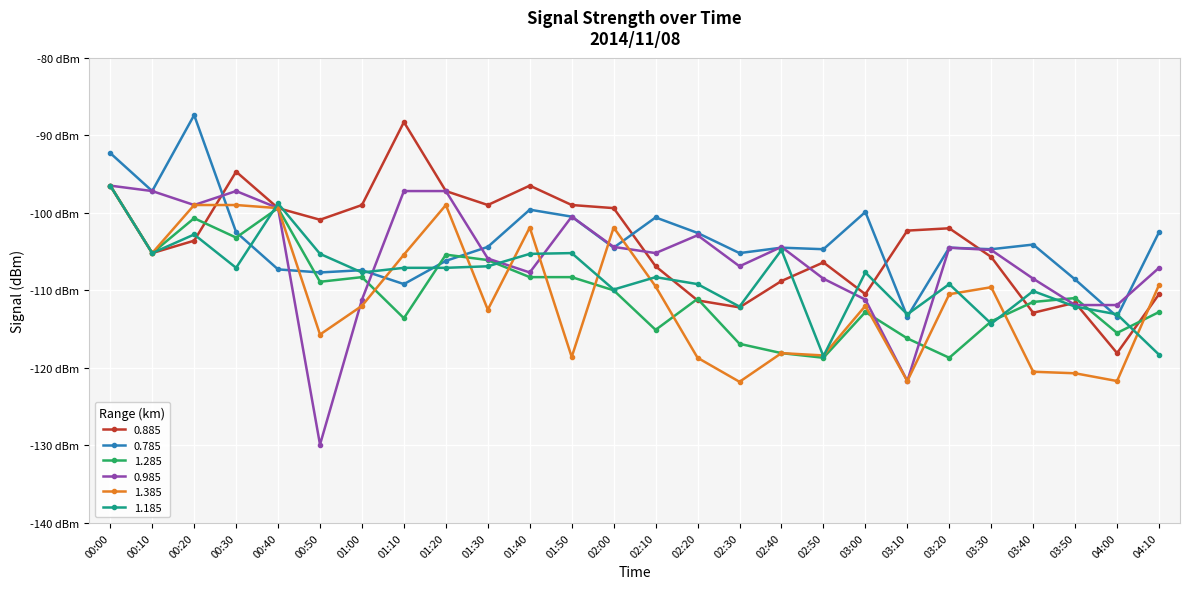

Reading left to right, list all the values displayed in this chart.

0.885: 00:00=-96.5	00:10=-105.2	00:20=-103.6	00:30=-94.7	00:40=-99.4	00:50=-100.9	01:00=-99.0	01:10=-88.3	01:20=-97.2	01:30=-99.0	01:40=-96.5	01:50=-99.0	02:00=-99.4	02:10=-106.9	02:20=-111.3	02:30=-112.2	02:40=-108.8	02:50=-106.4	03:00=-110.5	03:10=-102.3	03:20=-102.0	03:30=-105.7	03:40=-112.9	03:50=-111.6	04:00=-118.1	04:10=-110.5
0.785: 00:00=-92.3	00:10=-97.2	00:20=-87.4	00:30=-102.5	00:40=-107.3	00:50=-107.7	01:00=-107.4	01:10=-109.2	01:20=-106.2	01:30=-104.4	01:40=-99.6	01:50=-100.5	02:00=-104.5	02:10=-100.6	02:20=-102.6	02:30=-105.2	02:40=-104.5	02:50=-104.7	03:00=-99.9	03:10=-113.4	03:20=-104.5	03:30=-104.7	03:40=-104.1	03:50=-108.6	04:00=-113.4	04:10=-102.5
1.285: 00:00=-96.5	00:10=-105.2	00:20=-100.7	00:30=-103.2	00:40=-99.4	00:50=-108.9	01:00=-108.3	01:10=-113.6	01:20=-105.4	01:30=-106.1	01:40=-108.3	01:50=-108.3	02:00=-110.0	02:10=-115.1	02:20=-111.1	02:30=-116.9	02:40=-118.1	02:50=-118.7	03:00=-112.8	03:10=-116.2	03:20=-118.7	03:30=-114.0	03:40=-111.5	03:50=-111.0	04:00=-115.5	04:10=-112.8
0.985: 00:00=-96.5	00:10=-97.2	00:20=-99.0	00:30=-97.2	00:40=-99.4	00:50=-129.9	01:00=-111.2	01:10=-97.2	01:20=-97.2	01:30=-105.9	01:40=-107.7	01:50=-100.5	02:00=-104.4	02:10=-105.2	02:20=-102.9	02:30=-106.9	02:40=-104.4	02:50=-108.5	03:00=-111.2	03:10=-121.7	03:20=-104.5	03:30=-104.8	03:40=-108.5	03:50=-111.9	04:00=-111.9	04:10=-107.1
1.385: 00:00=-96.5	00:10=-105.2	00:20=-99.0	00:30=-99.0	00:40=-99.4	00:50=-115.7	01:00=-112.0	01:10=-105.4	01:20=-99.0	01:30=-112.5	01:40=-101.9	01:50=-118.6	02:00=-101.9	02:10=-109.5	02:20=-118.7	02:30=-121.8	02:40=-118.1	02:50=-118.4	03:00=-112.0	03:10=-121.7	03:20=-110.5	03:30=-109.6	03:40=-120.5	03:50=-120.7	04:00=-121.7	04:10=-109.3
1.185: 00:00=-96.5	00:10=-105.2	00:20=-102.8	00:30=-107.1	00:40=-98.8	00:50=-105.3	01:00=-107.7	01:10=-107.1	01:20=-107.1	01:30=-106.9	01:40=-105.3	01:50=-105.2	02:00=-109.9	02:10=-108.3	02:20=-109.2	02:30=-112.1	02:40=-104.8	02:50=-118.5	03:00=-107.7	03:10=-113.1	03:20=-109.2	03:30=-114.3	03:40=-110.1	03:50=-112.1	04:00=-113.1	04:10=-118.3